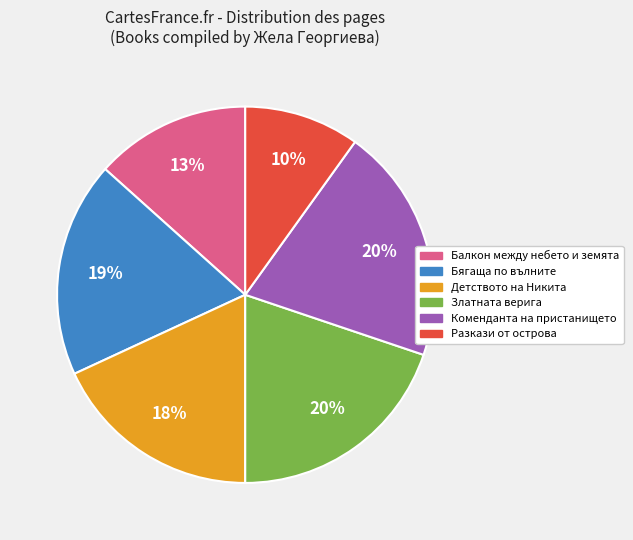

The Коменданта на пристанището slice represents 20% of the pie. True or false?

True